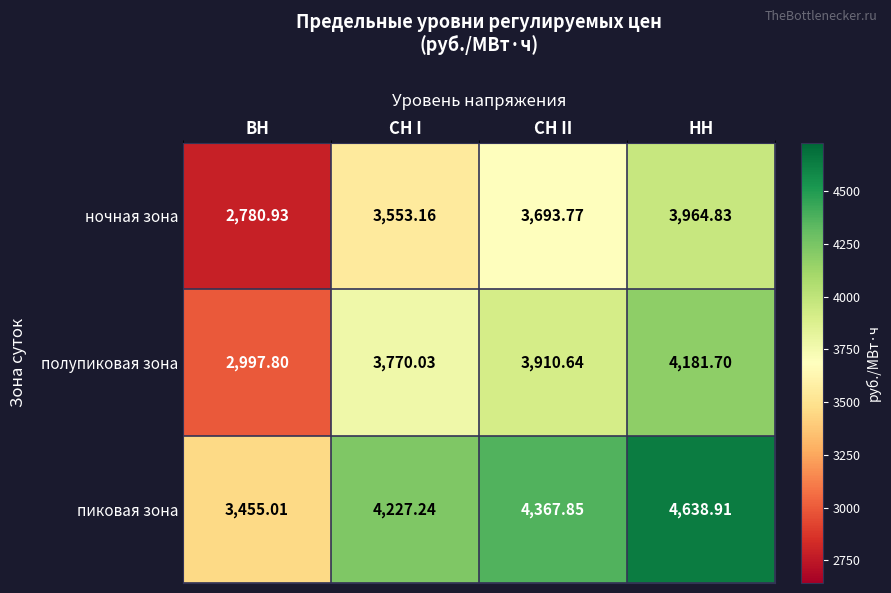

At which category is the sum across all series the highest?

НН